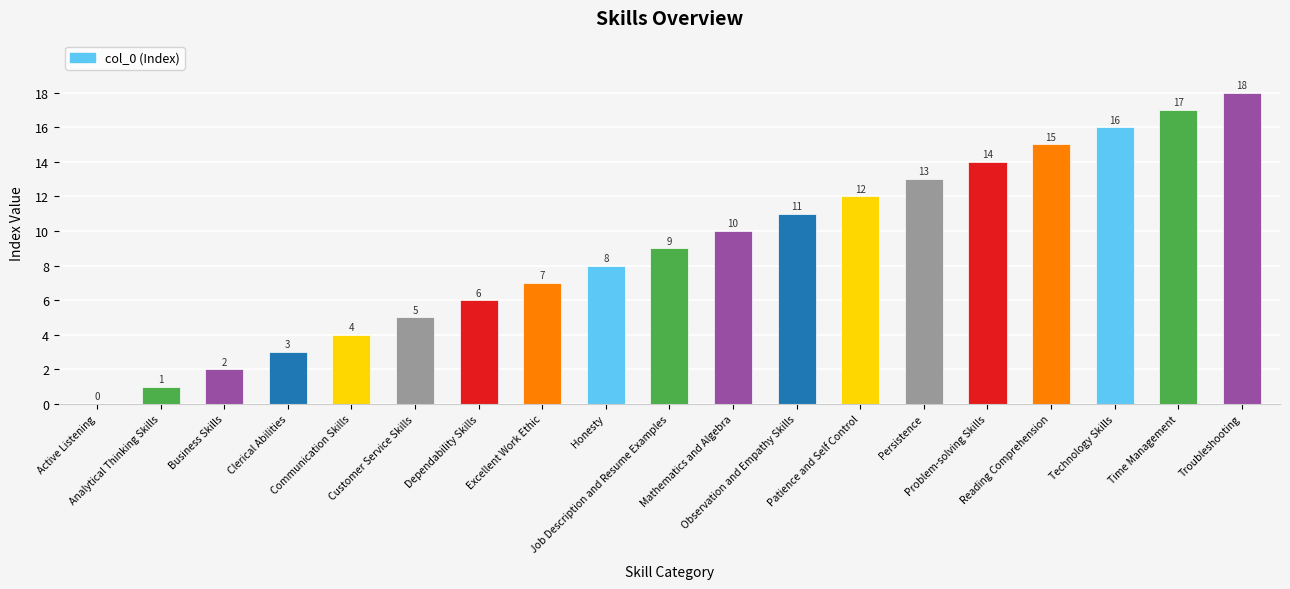

The value at Time Management is 17. True or false?

True